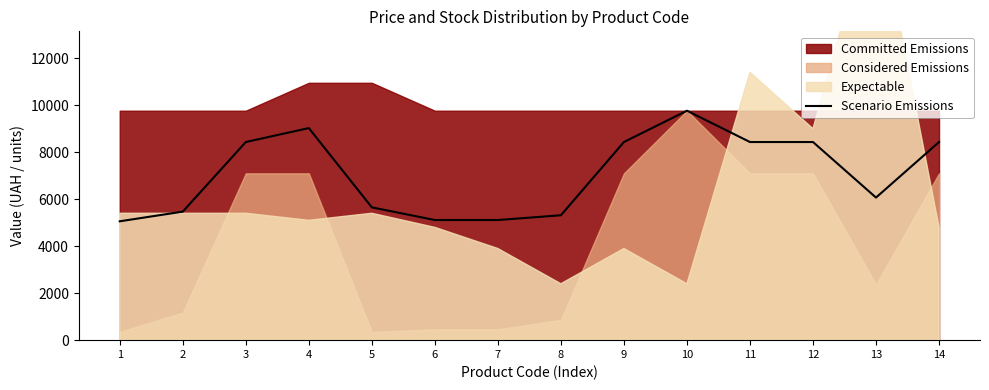

Is it true that the value at 13 is 6068.4?

True